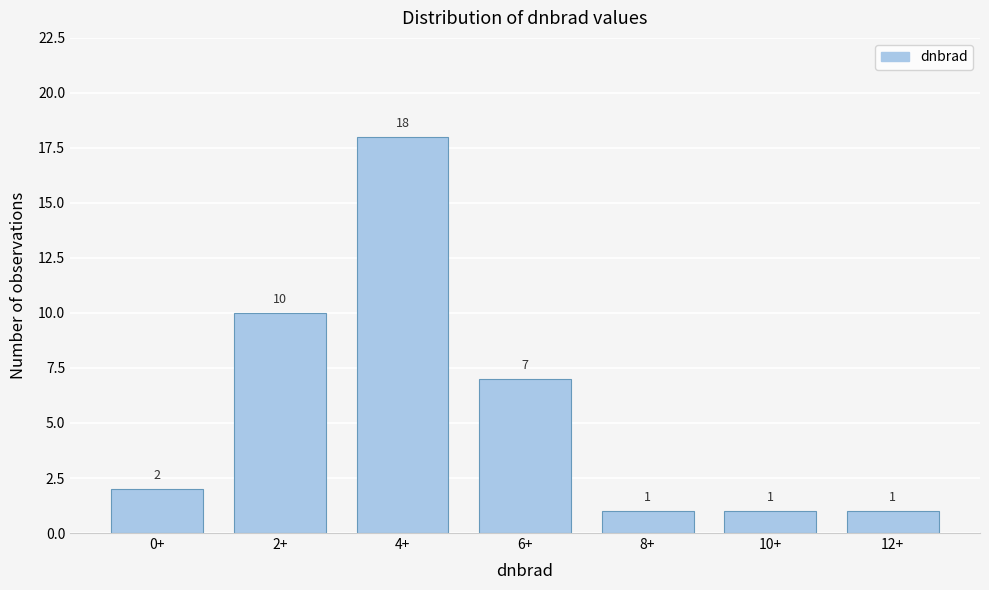

Reading right to left, what are all the values shown in this chart?

1	1	1	7	18	10	2